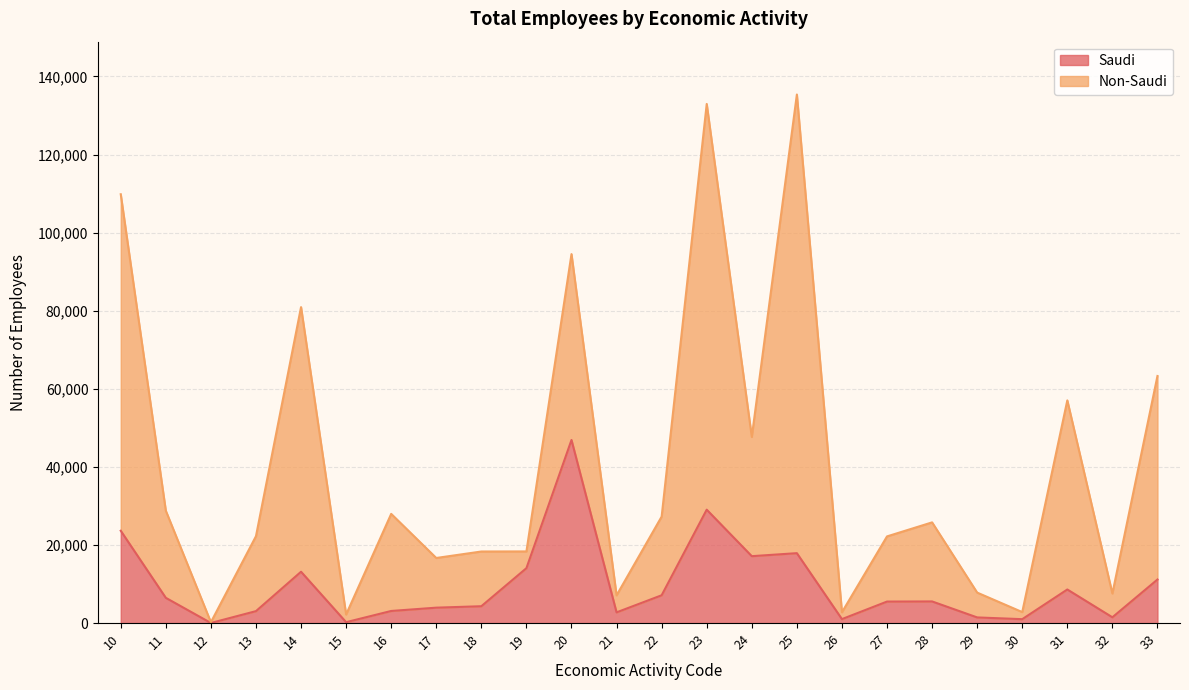

What is the value of the Saudi point at the 15th from the left?

17133